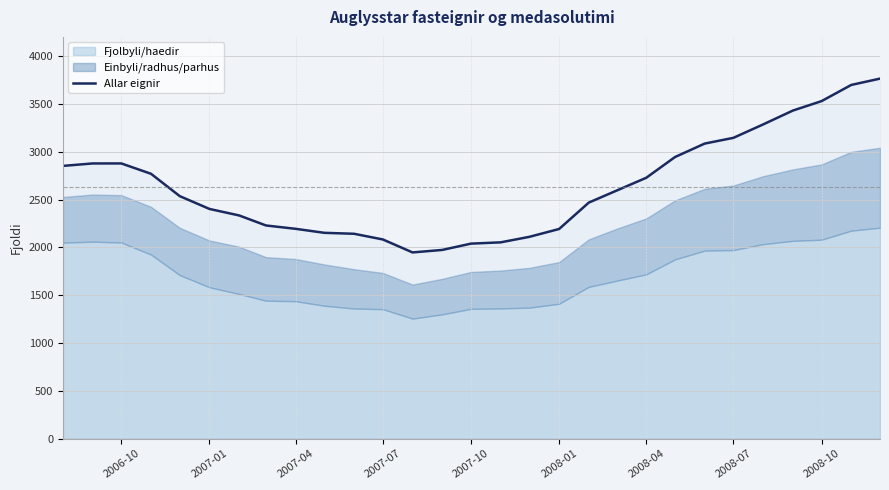

What is the lowest value of the Allar eignir series?

1946.8